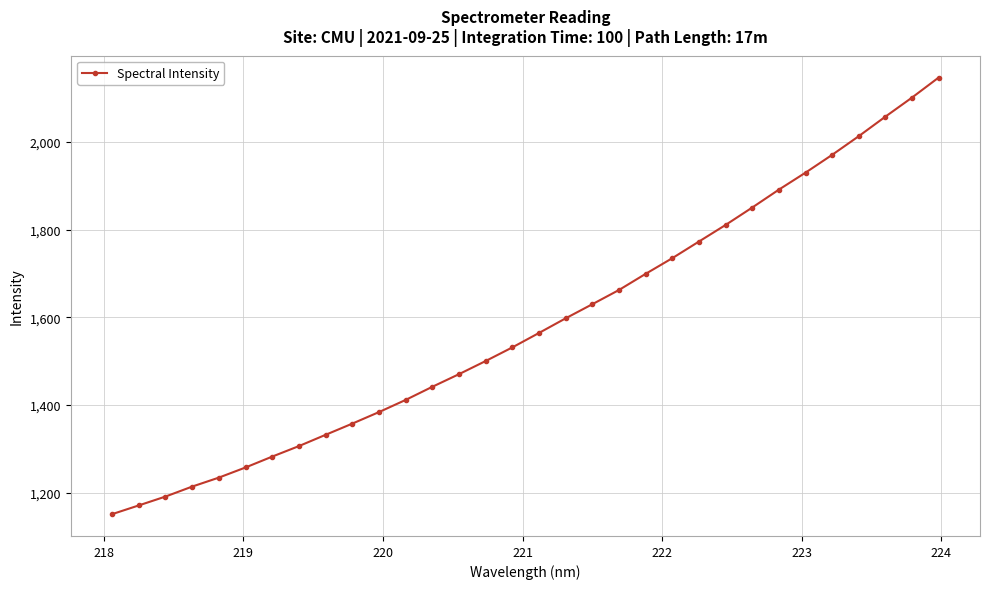

What is the sum of all values?

50673.9